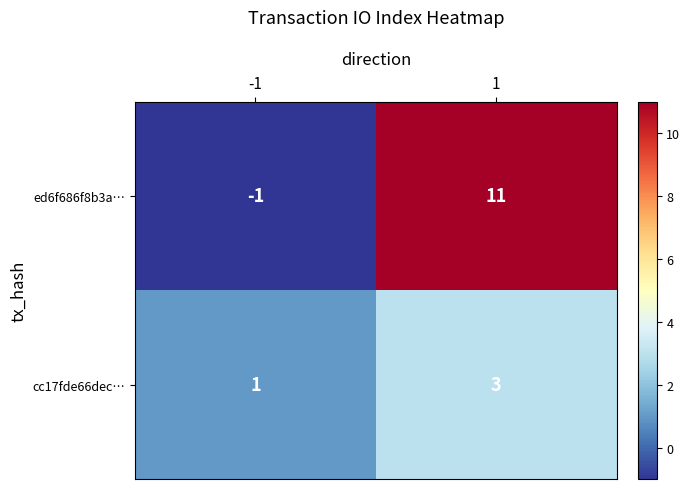

True or false: ed6f686f8b3a… has a value of -1 at -1.

True